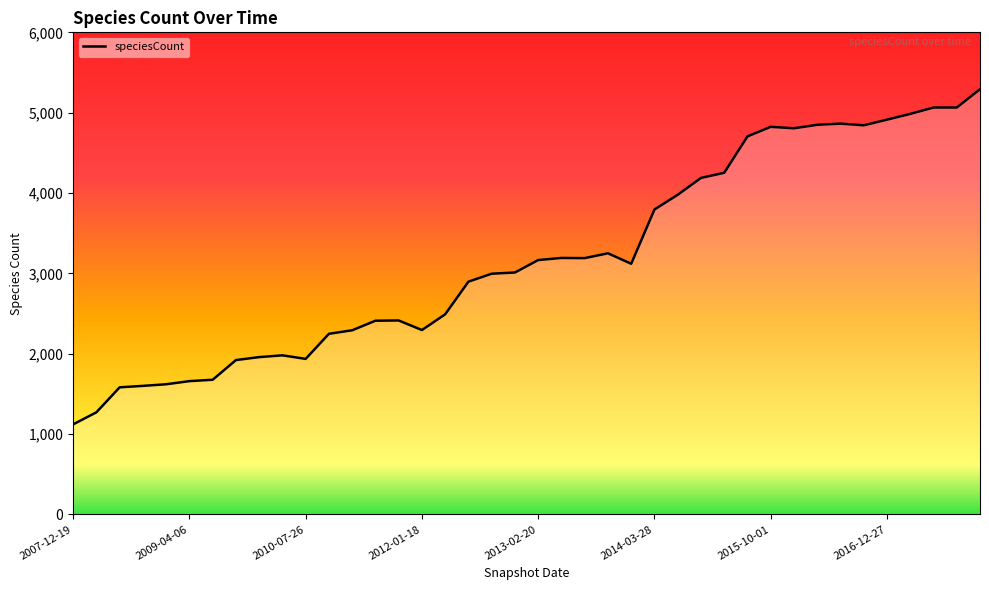

Rank the categories by value from lowest to highest.

2007-12-19, 2008-04-01, 2008-06-27, 2008-10-10, 2008-12-17, 2009-04-06, 2009-06-17, 2009-09-25, 2010-07-26, 2009-12-16, 2010-04-01, 2010-11-17, 2011-02-21, 2012-01-18, 2011-06-10, 2011-09-05, 2012-03-26, 2012-07-13, 2012-10-31, 2012-12-11, 2013-12-20, 2013-02-20, 2013-07-09, 2013-05-21, 2013-09-10, 2014-03-28, 2014-09-08, 2015-01-19, 2015-04-09, 2015-07-03, 2016-01-04, 2015-10-01, 2016-10-07, 2016-04-05, 2016-07-04, 2016-12-27, 2017-04-12, 2017-07-24, 2017-10-12, 2017-12-22